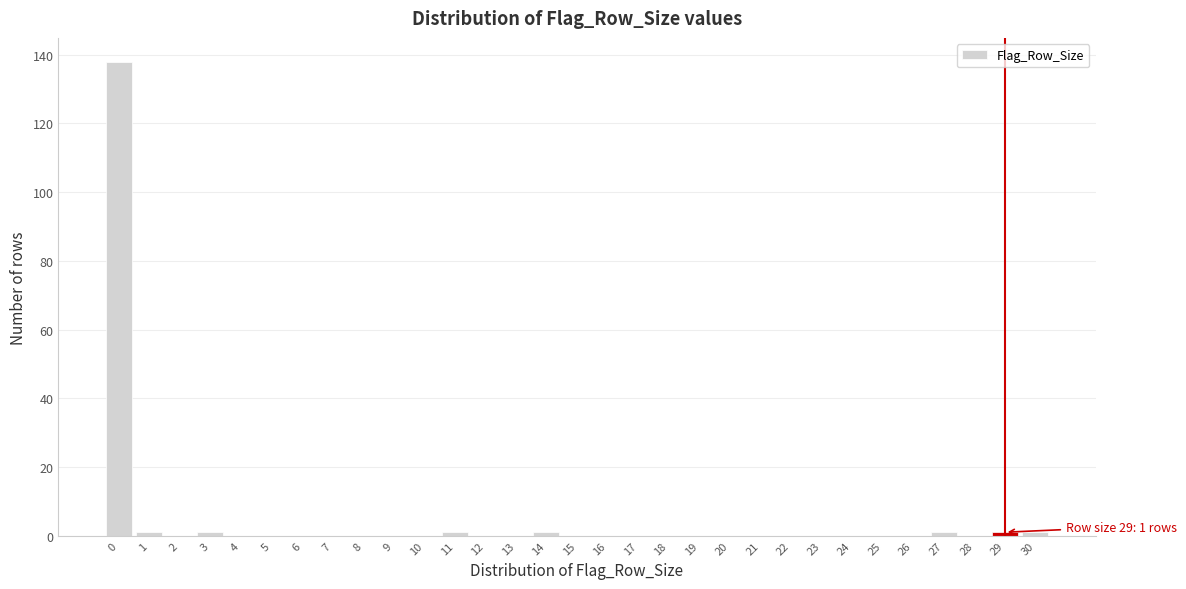

What is the greatest value displayed?

138